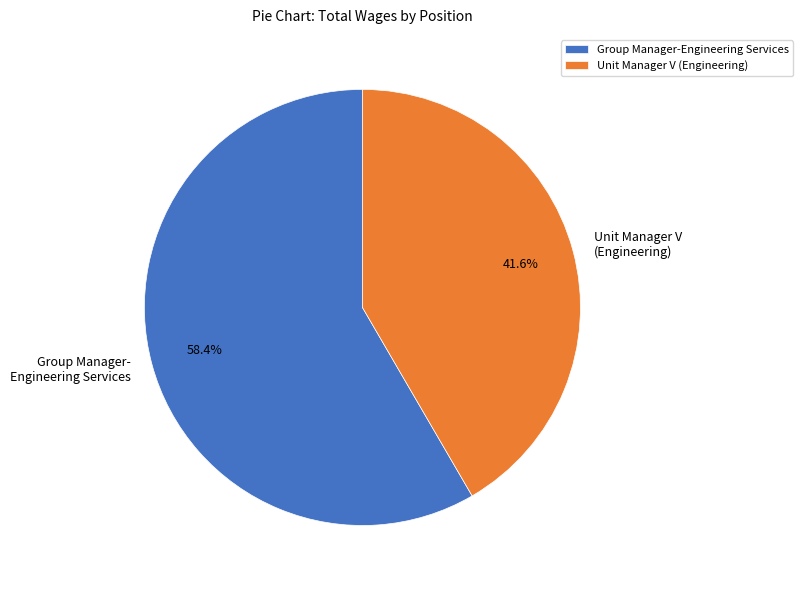

To the nearest percent, what is the difference between the largest and smallest slice percentages?

17%